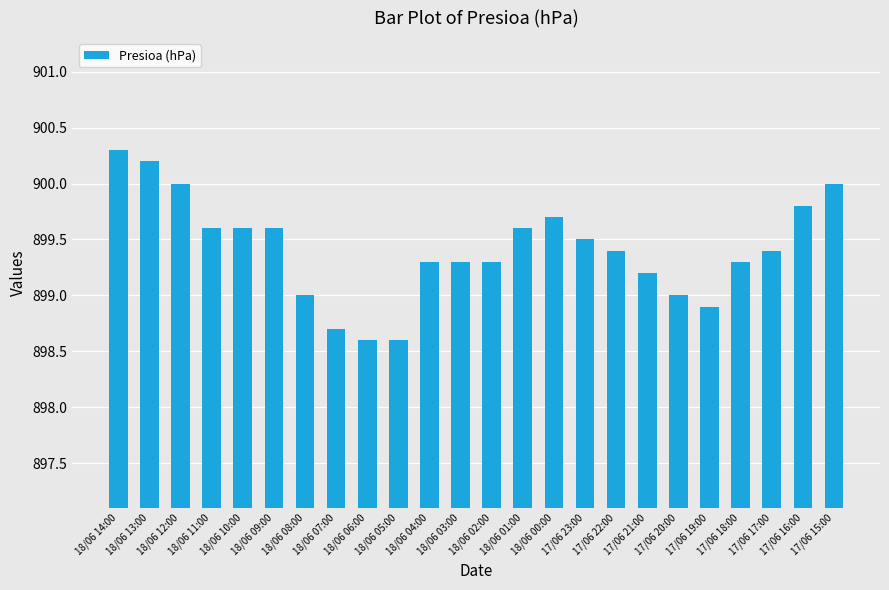

What is the change in value from 18/06 02:00 to 17/06 22:00?

+0.1